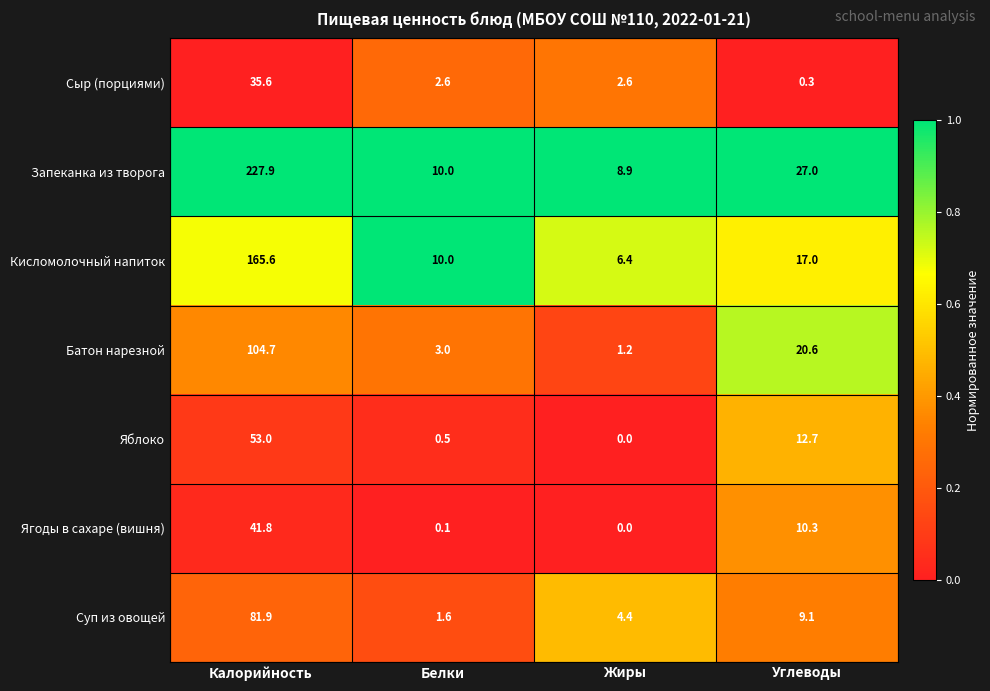

List the labels in order of Яблоко value, largest first.

Калорийность, Углеводы, Белки, Жиры